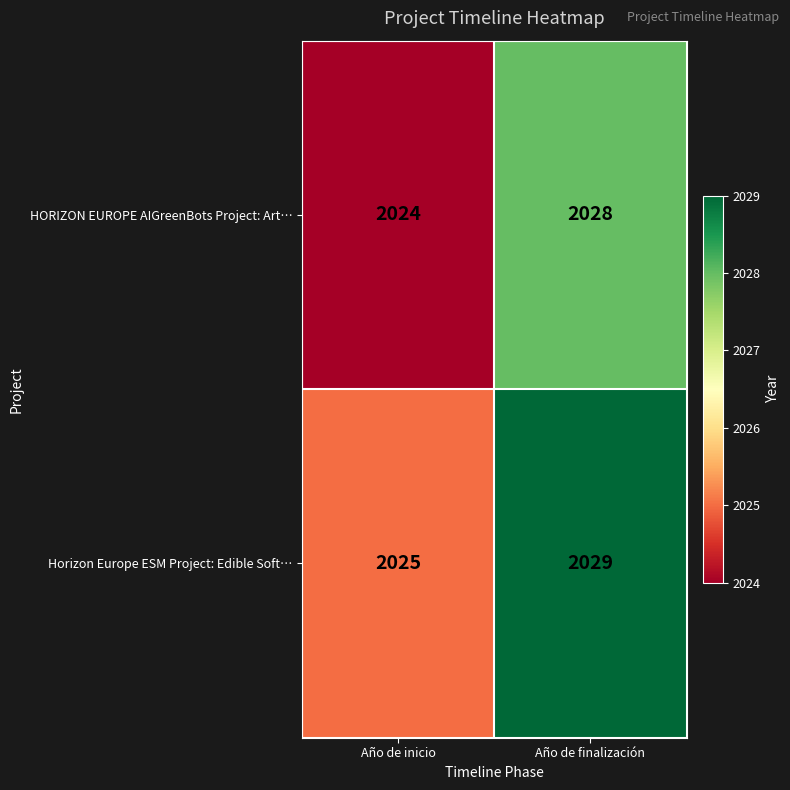

At how many categories does at least one series exceed 2028?

1